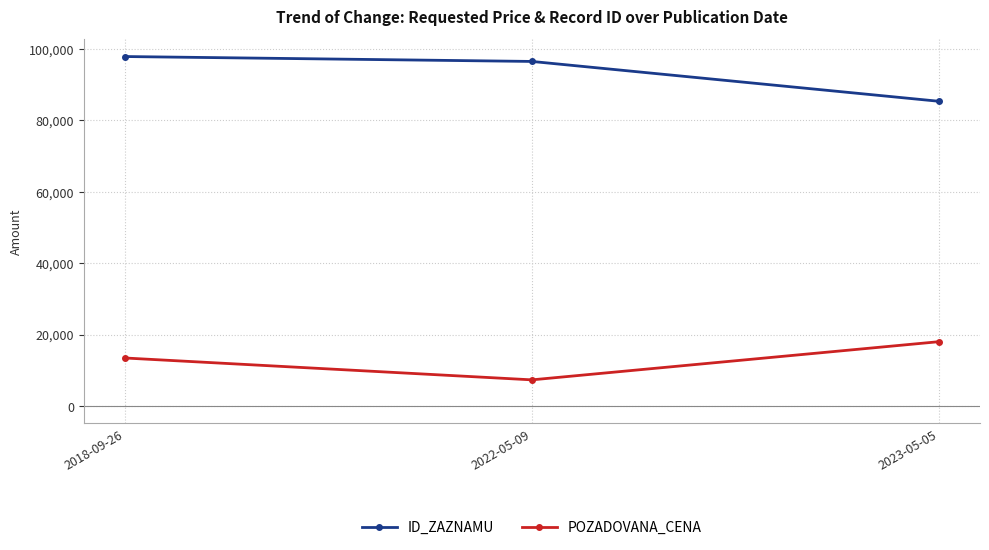

What is the average value of the POZADOVANA_CENA series?

12910